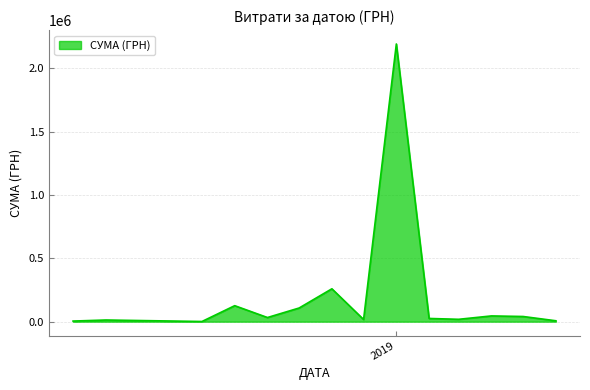

What is the difference between the maximum and minimum values?

2189764.8